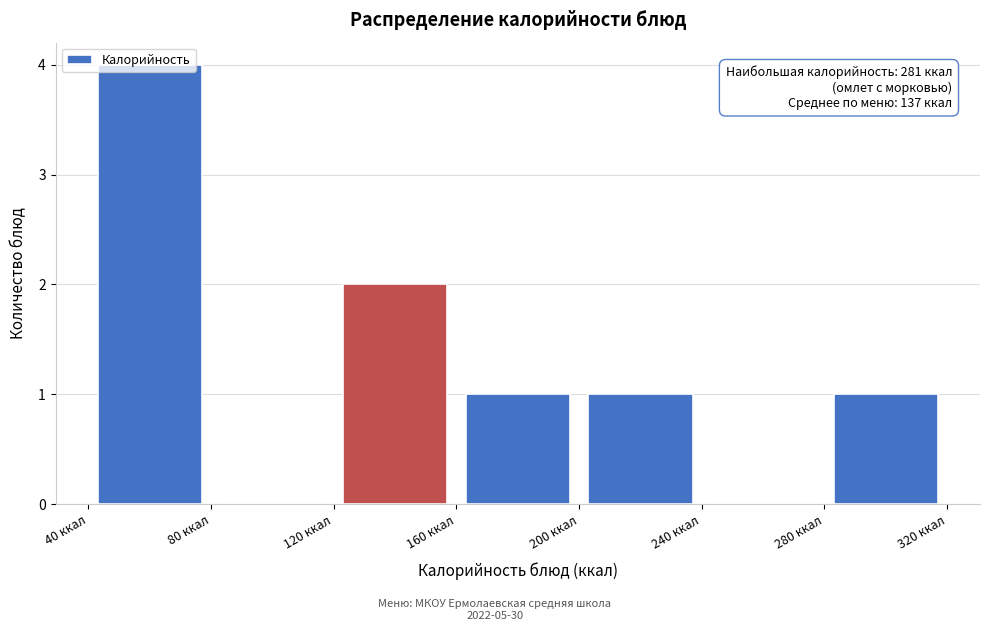

Which range on the x-axis has the tallest bar?

40 to 80